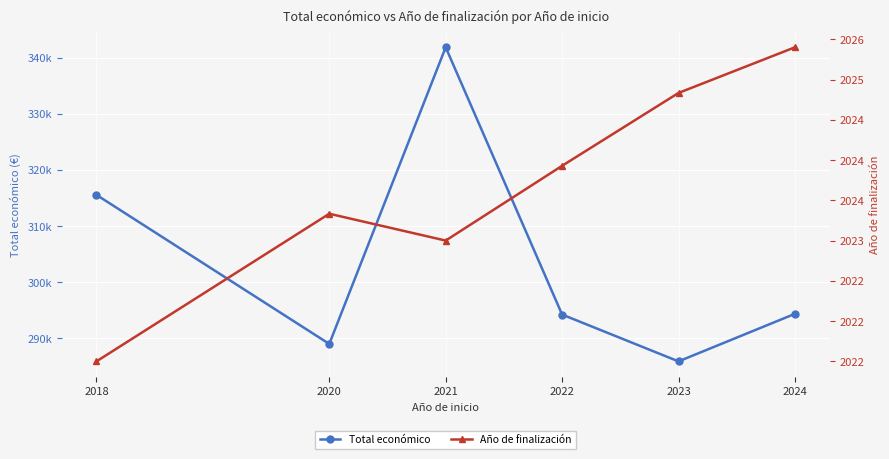

What is the value of the Total económico point at the 1st from the left?

315561.5